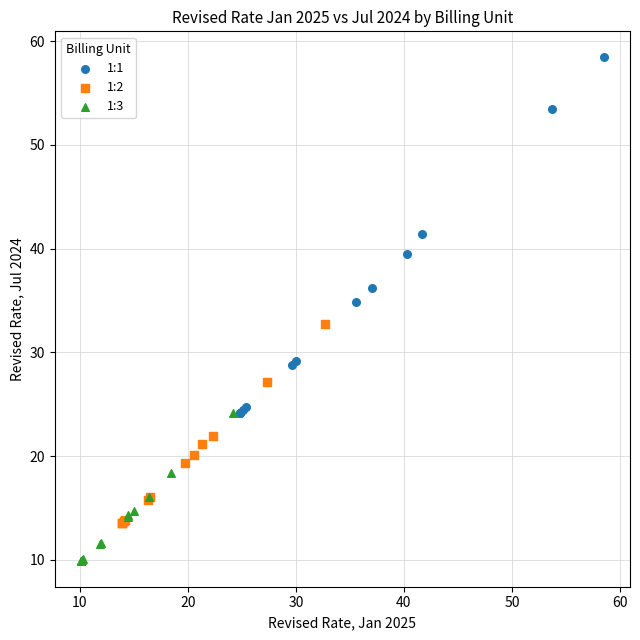

Which series has the largest Y range (max minus min)?

1:1